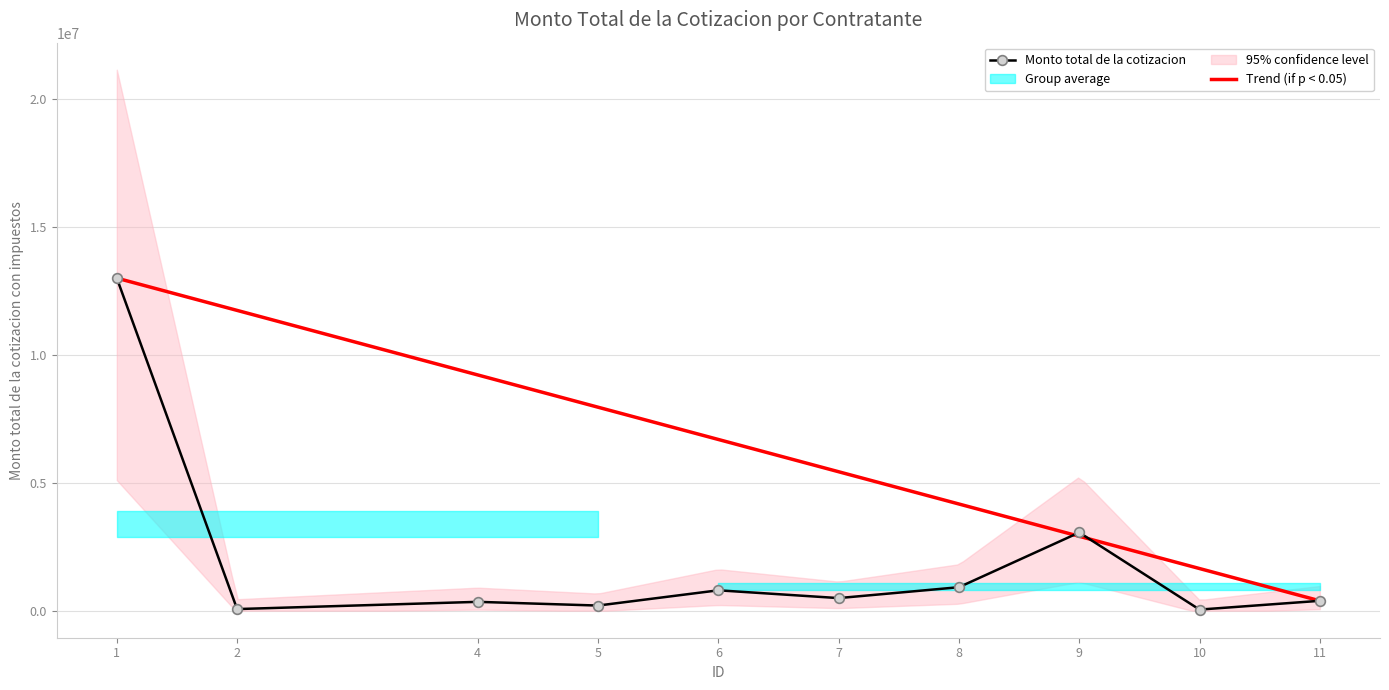

True or false: there are more than 0 points higher than both neighbors.

True